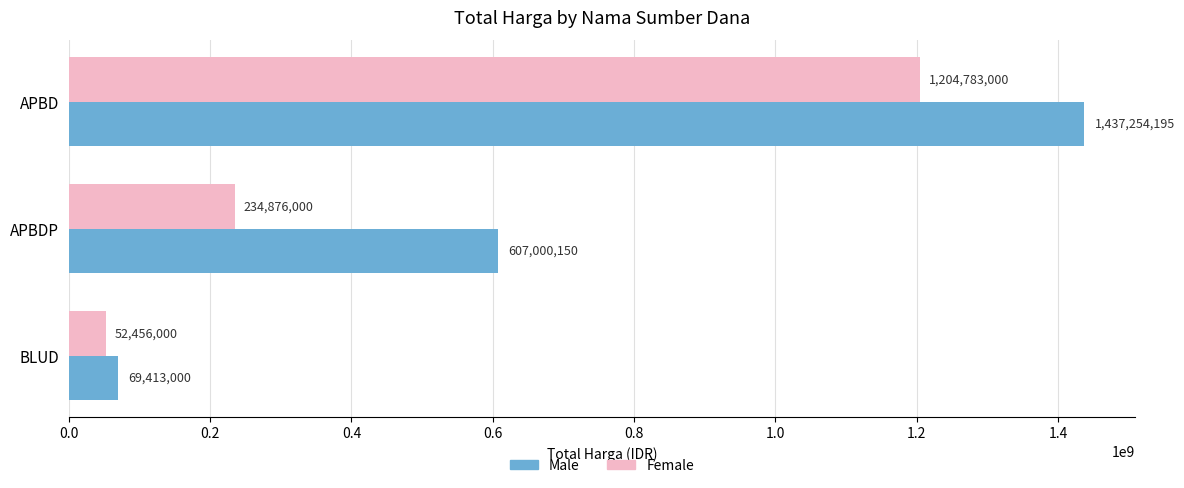

At which label is Male closest to 753333597?

APBDP